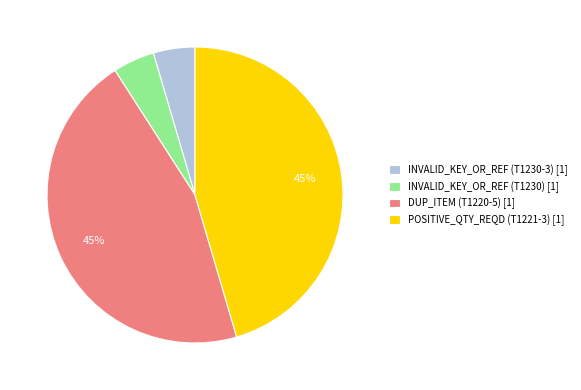

Is there any slice that represents more than half of the pie?

No